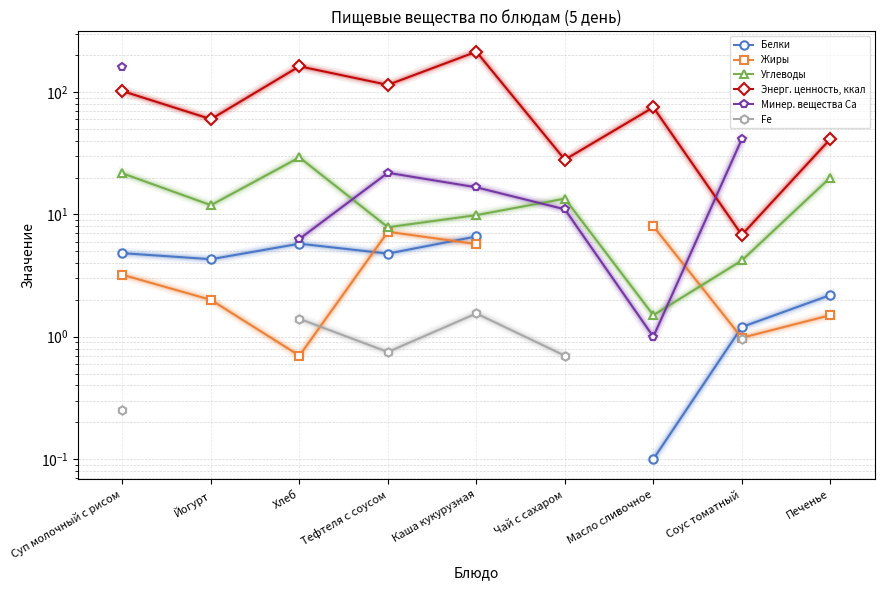

What is the average value of the Углеводы series?

13.3